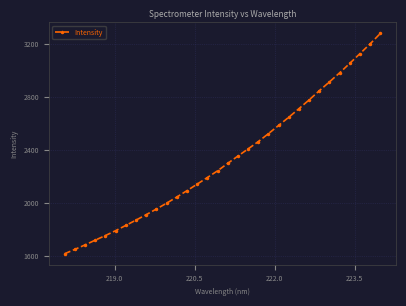

What is the difference between the second highest and second lowest values?

1552.8